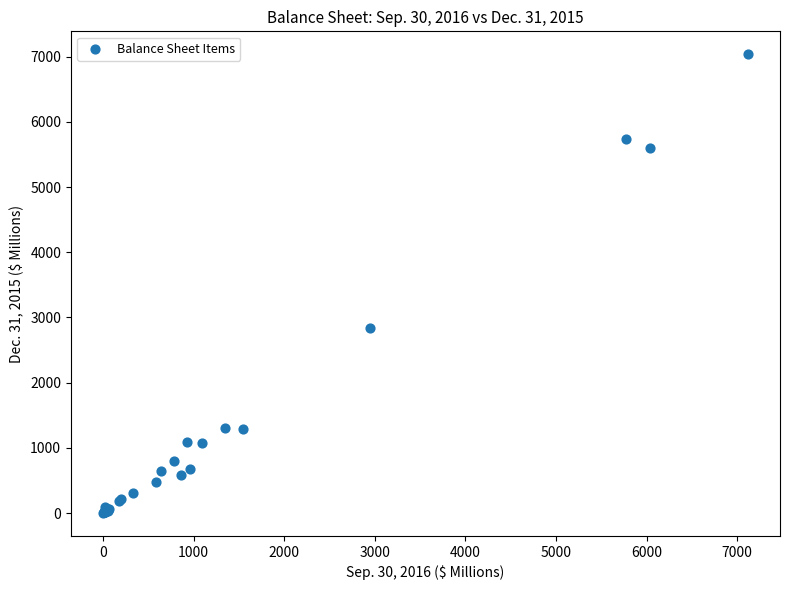

What Y value in the scatter plot is closest to 3518?

2832